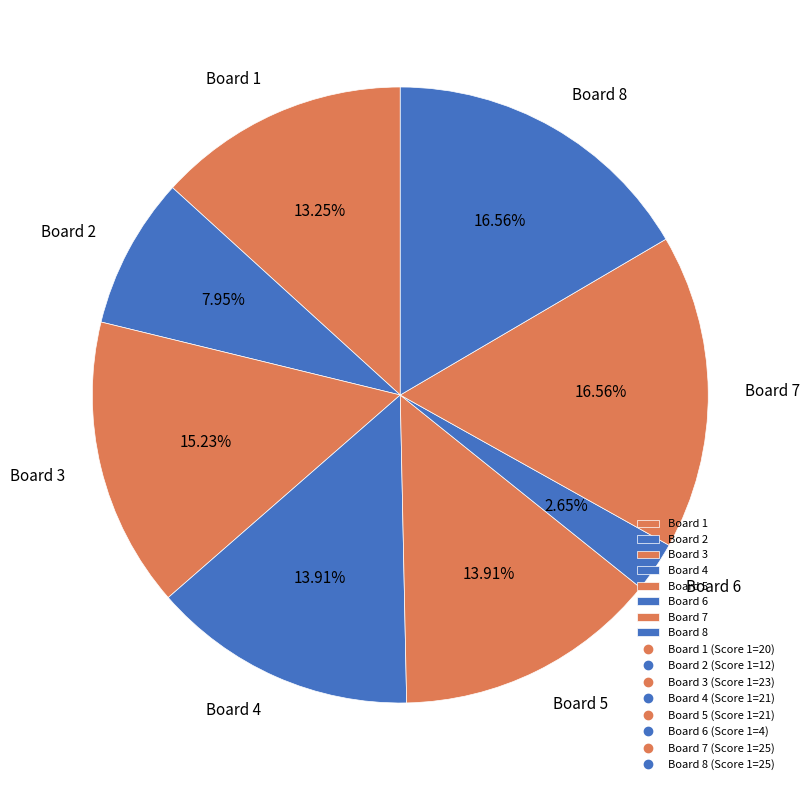

How many segments does this pie chart have?

8